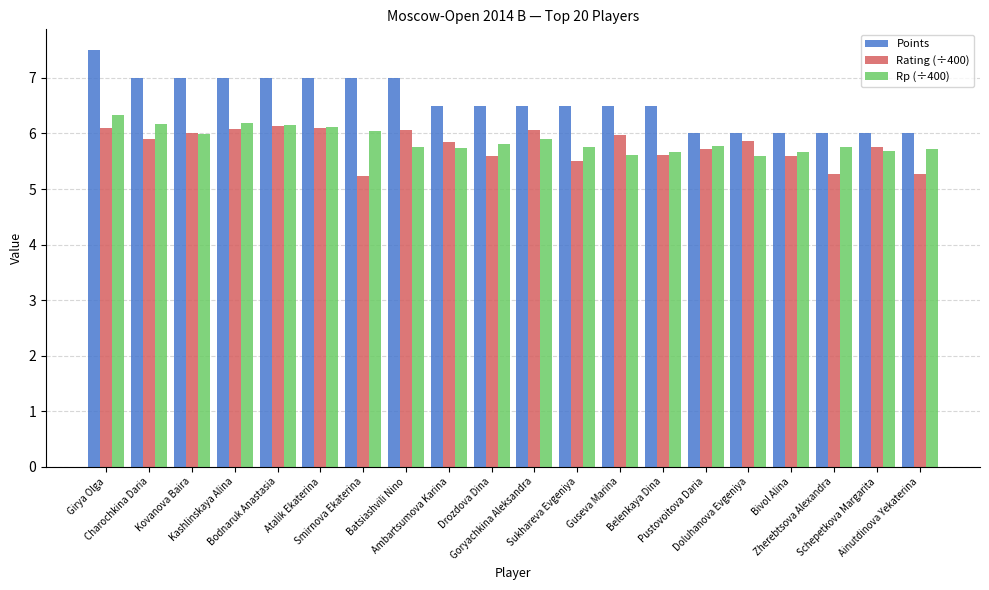

At which category is the sum across all series the highest?

Girya Olga